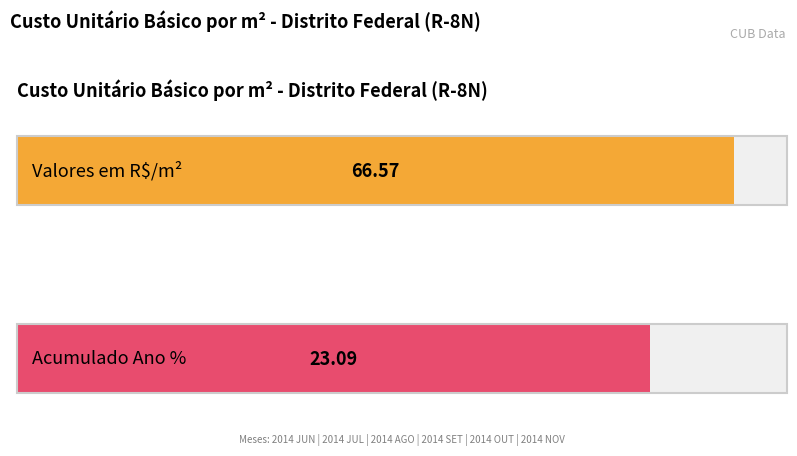

The Acumulado Ano % series shows 4.7 at 2014 MAI. True or false?

False